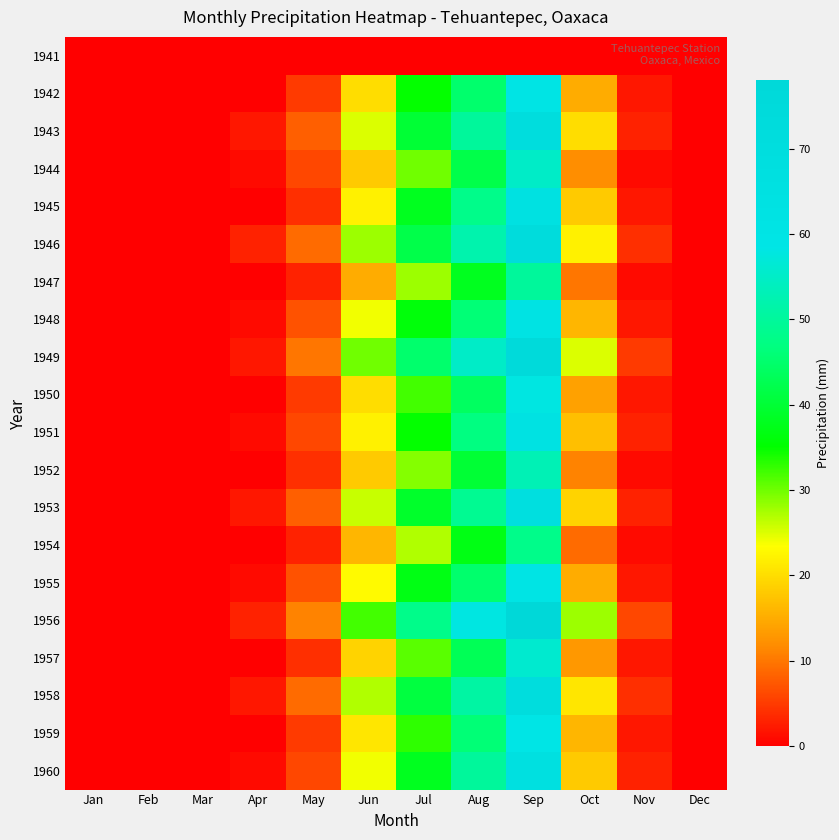

Rank the series at Aug from highest to lowest value.

1956, 1949, 1946, 1958, 1943, 1960, 1953, 1945, 1951, 1948, 1959, 1942, 1955, 1950, 1957, 1944, 1952, 1947, 1954, 1941